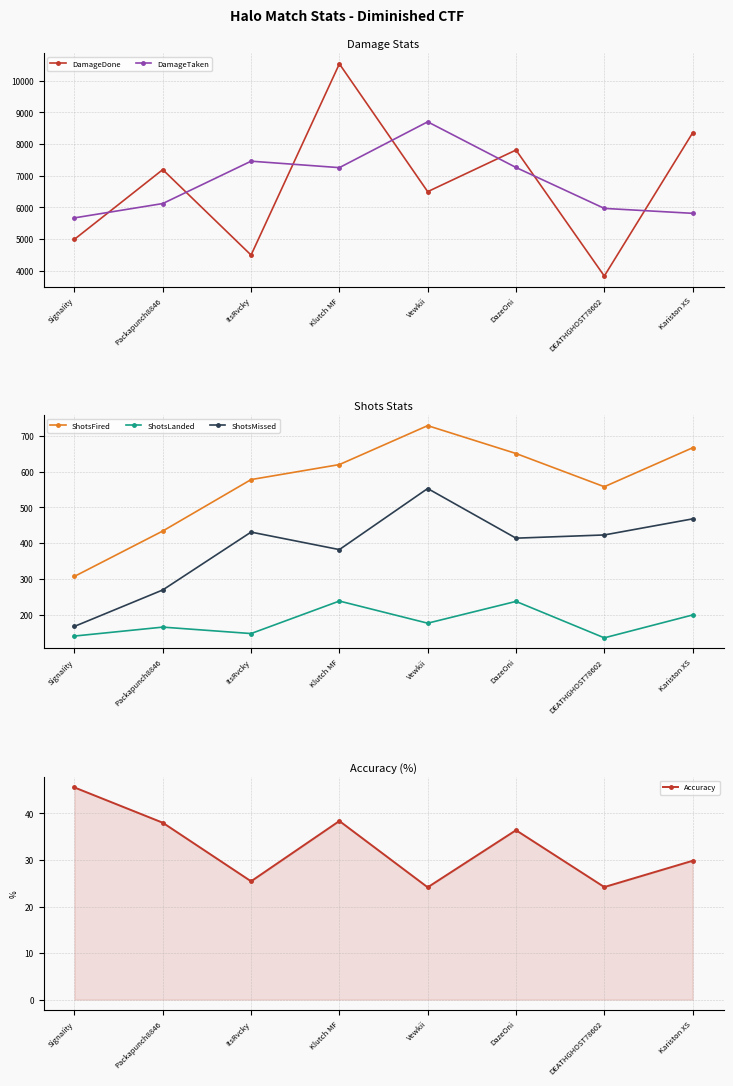

True or false: Accuracy and ShotsFired cross at least once.

False